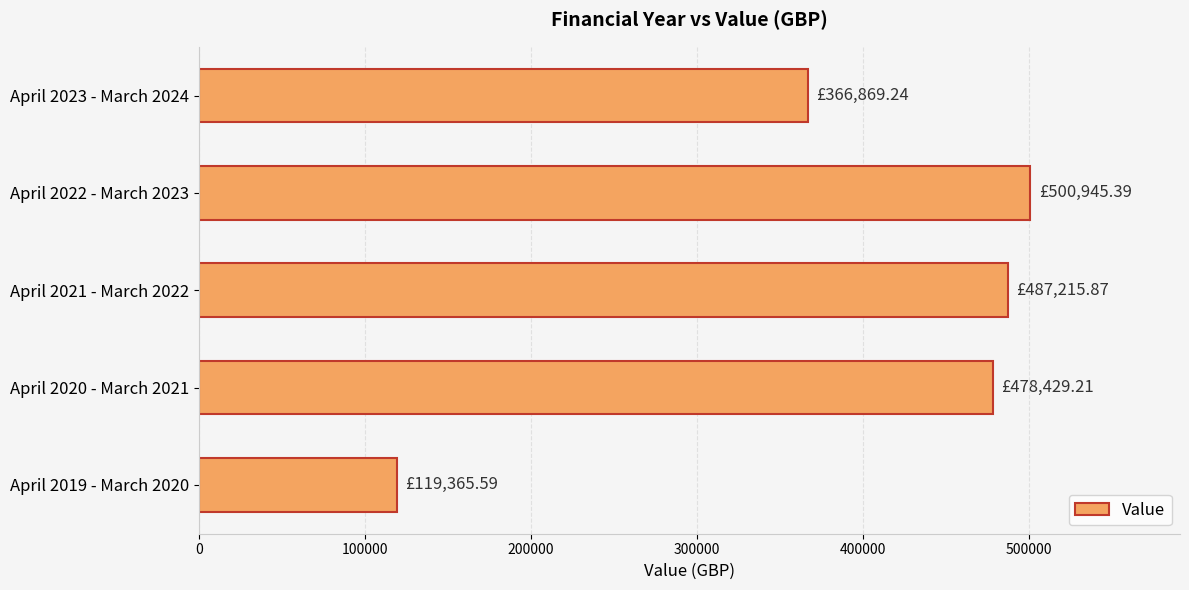

What is the maximum value shown in the chart?

500945.4